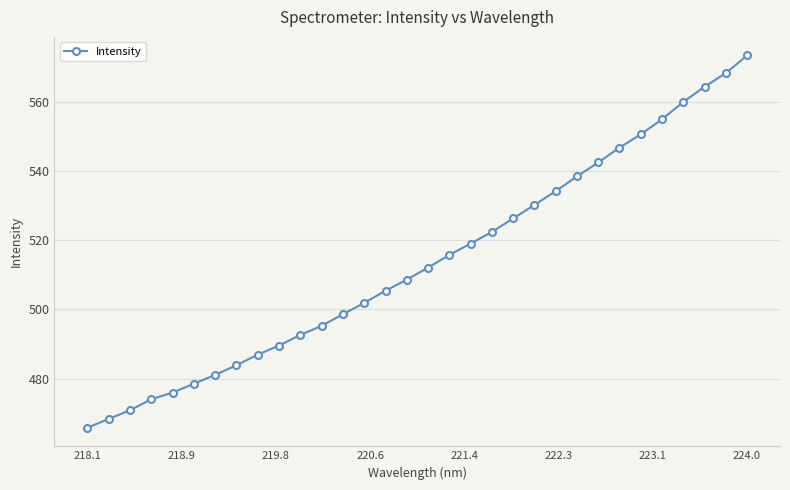

What is the maximum value shown in the chart?

573.4